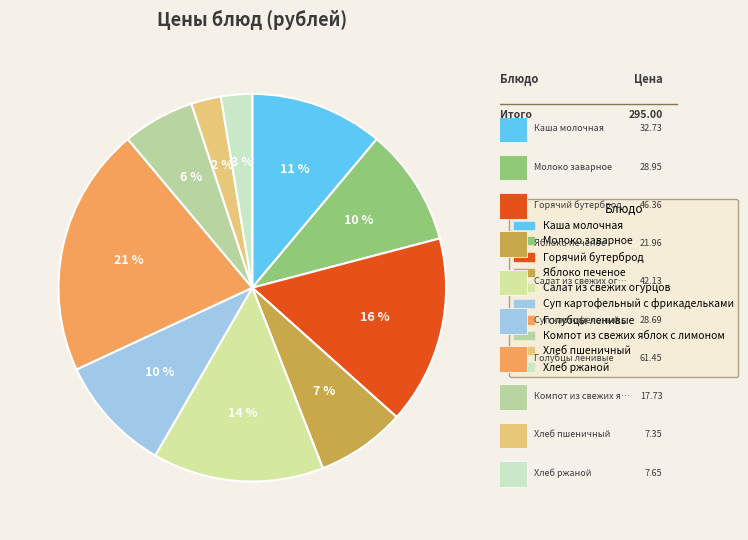

Which category has the biggest portion of the pie?

Голубцы ленивые